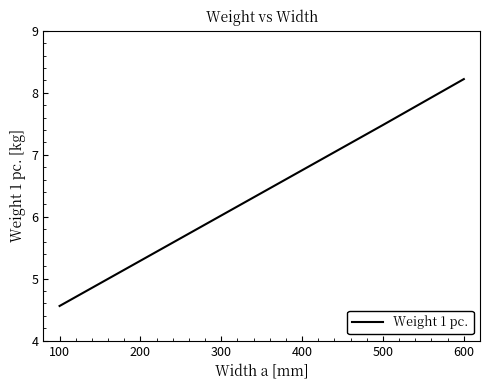

The value at 300 is 6.0. True or false?

True